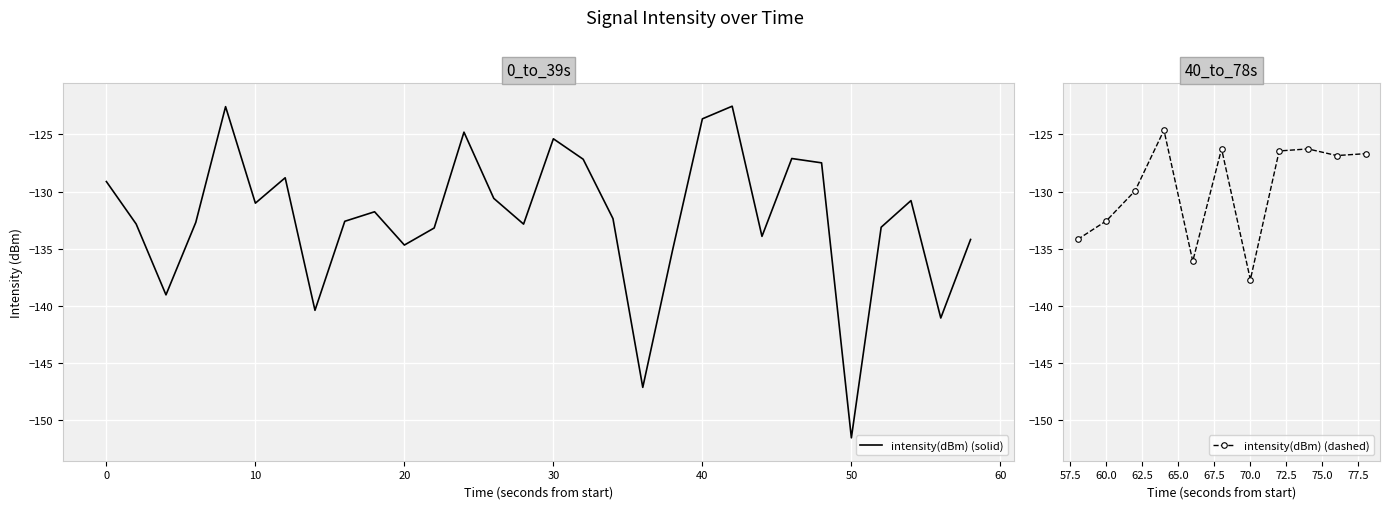

How many points are higher than both their immediate neighbors (excluding endpoints)?

11